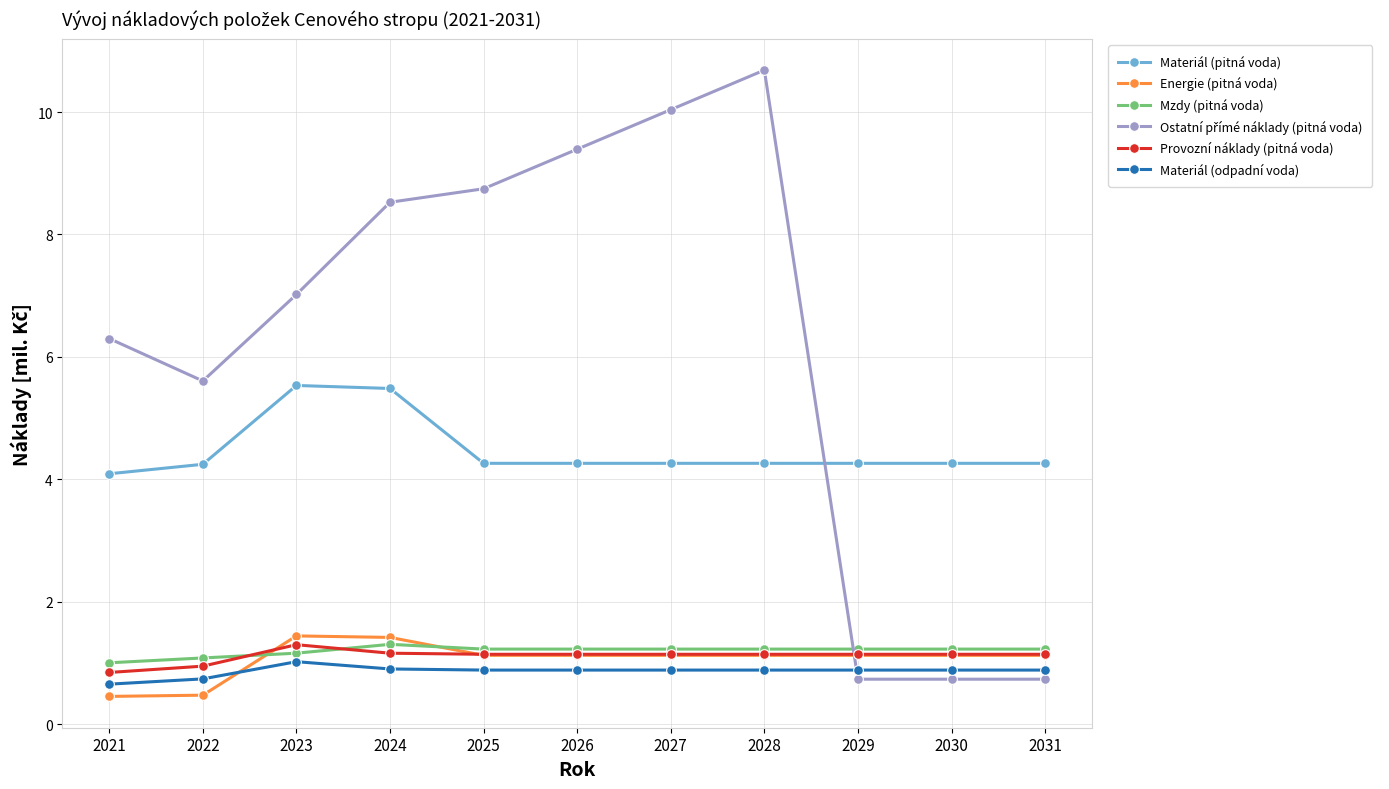

What is the difference between the maximum and minimum values in the Materiál (pitná voda) series?

1.4